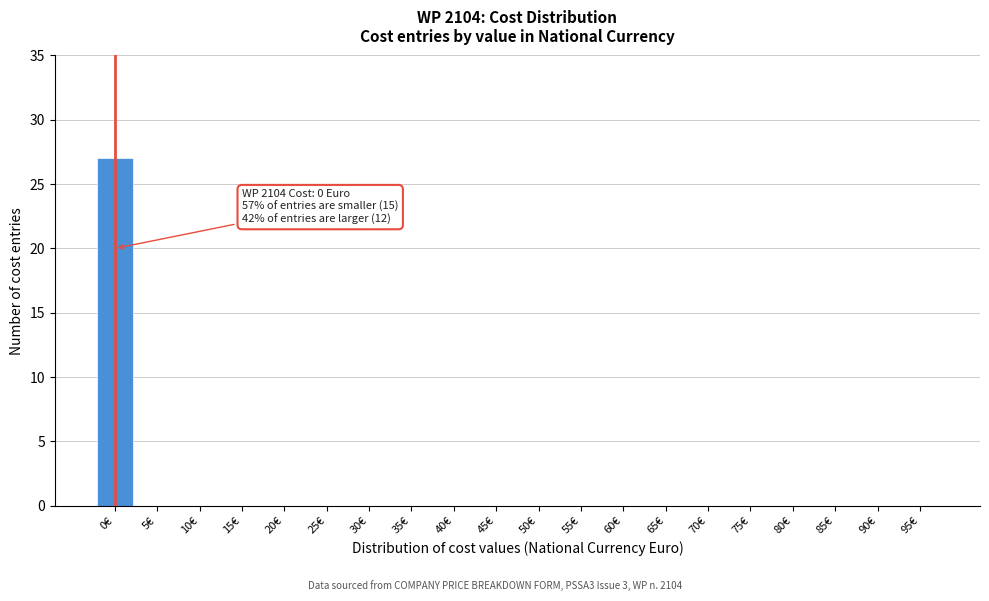

Reading right to left, extract all data points from this chart.

95€=0	90€=0	85€=0	80€=0	75€=0	70€=0	65€=0	60€=0	55€=0	50€=0	45€=0	40€=0	35€=0	30€=0	25€=0	20€=0	15€=0	10€=0	5€=0	0€=27